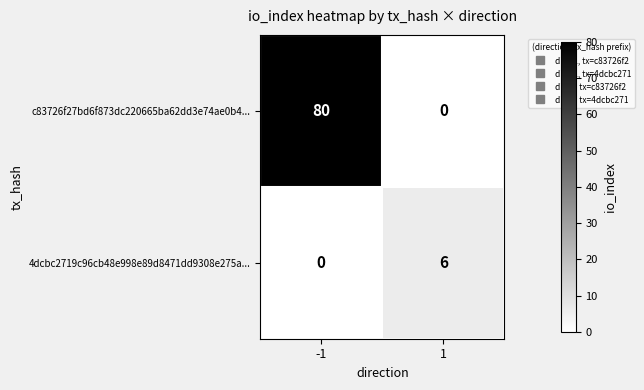

What is the sum of the 4dcbc2719c96cb48e998e89d8471dd9308e275a... values at 1 and -1?

6